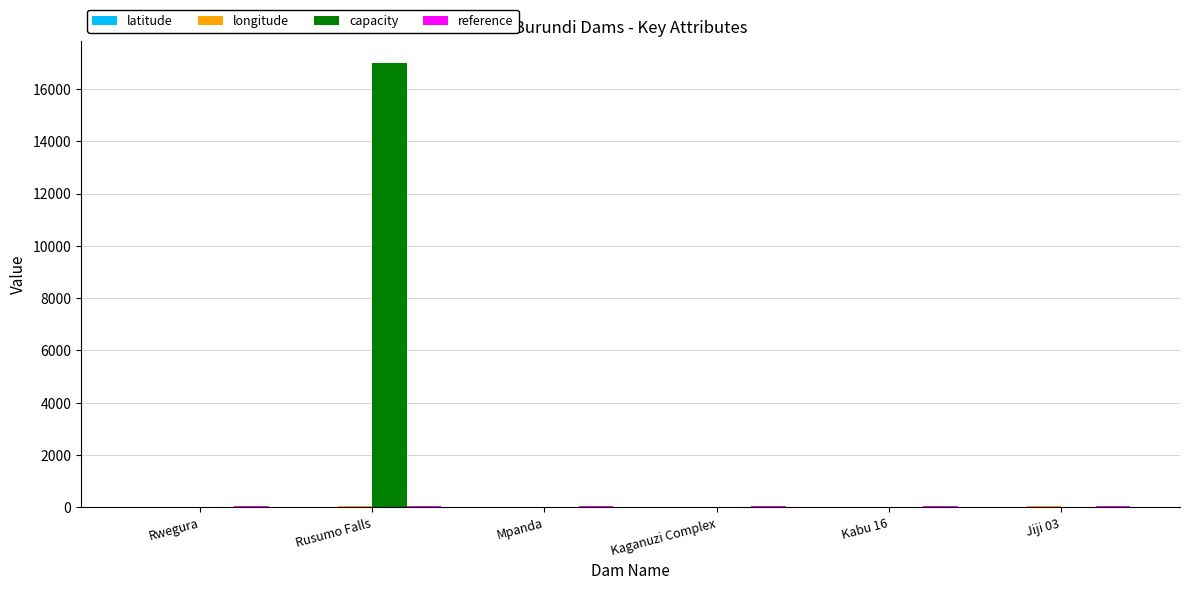

At which category is the sum across all series the highest?

Rusumo Falls